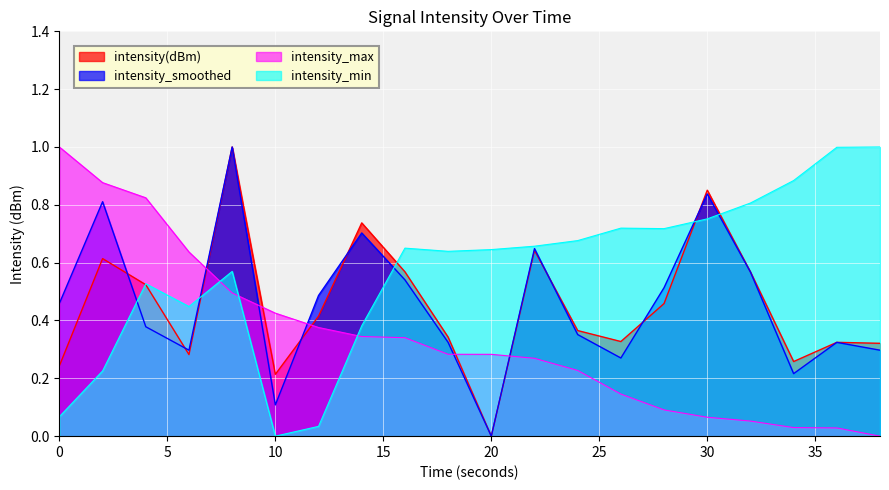

What is the average value of the intensity_smoothed series?

0.5